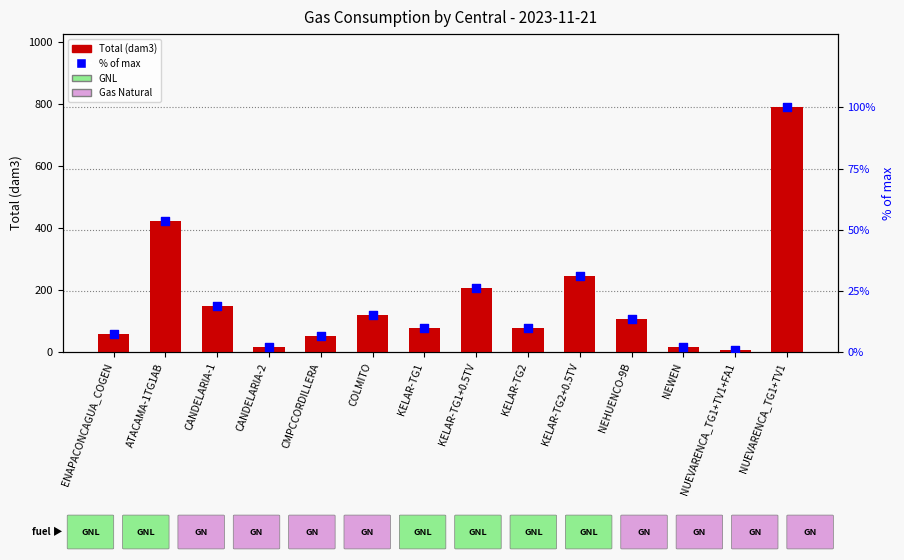

Which series reaches the minimum Y coordinate?

% of max